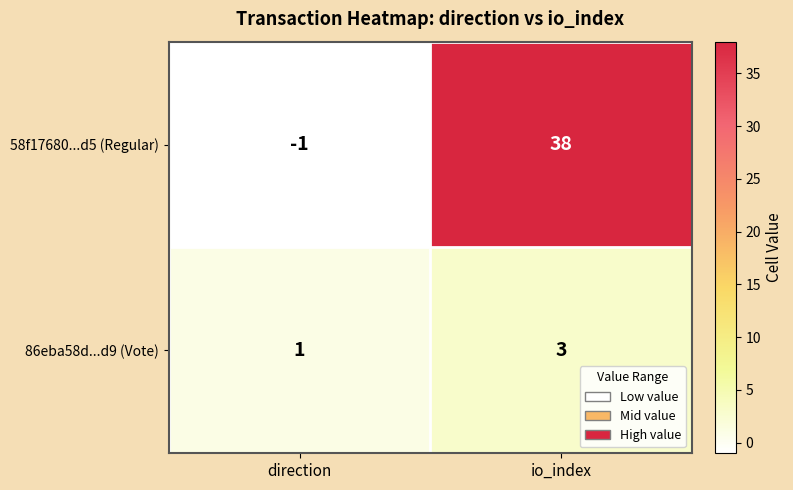

Count the number of categories in the chart.

2